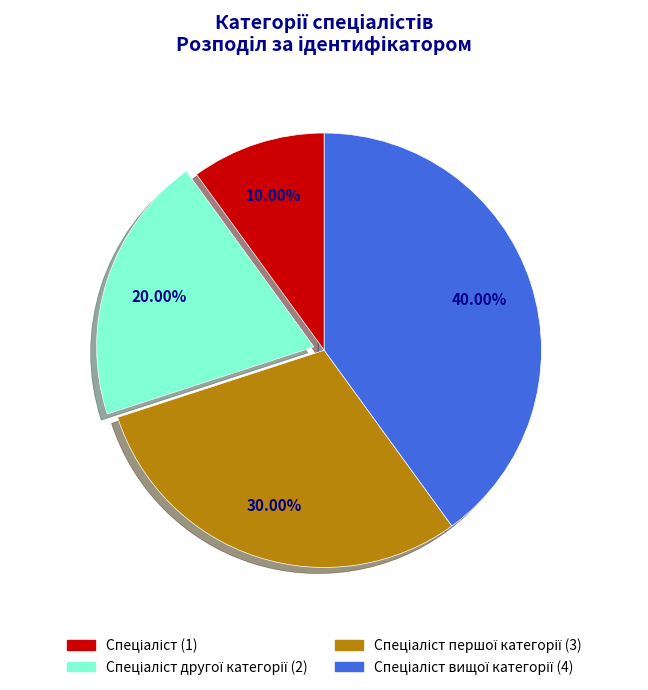

Is there a majority slice in this chart?

No